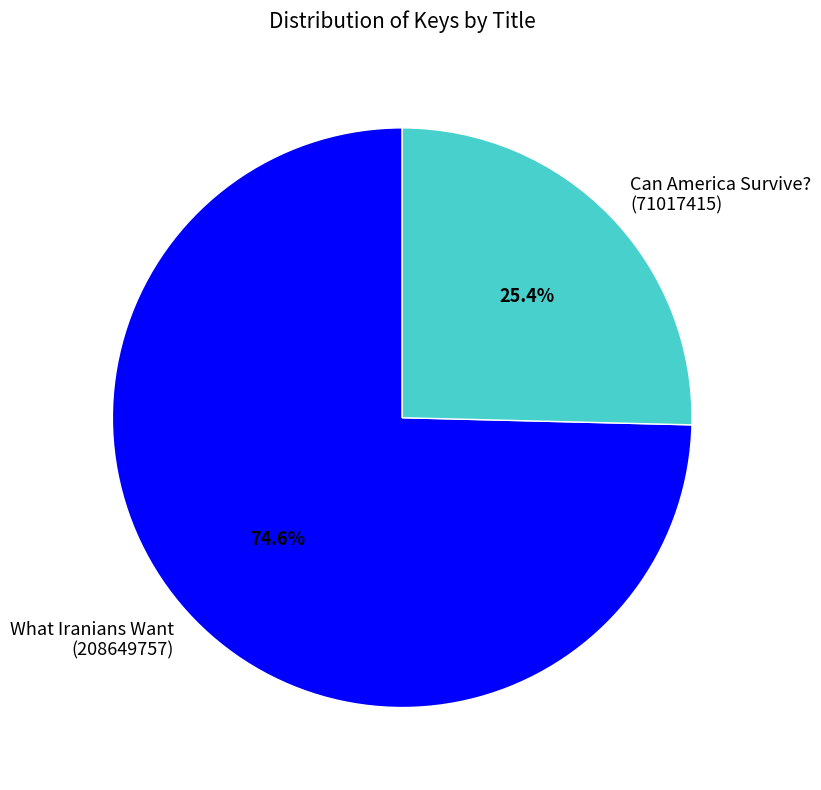

How many segments does this pie chart have?

2